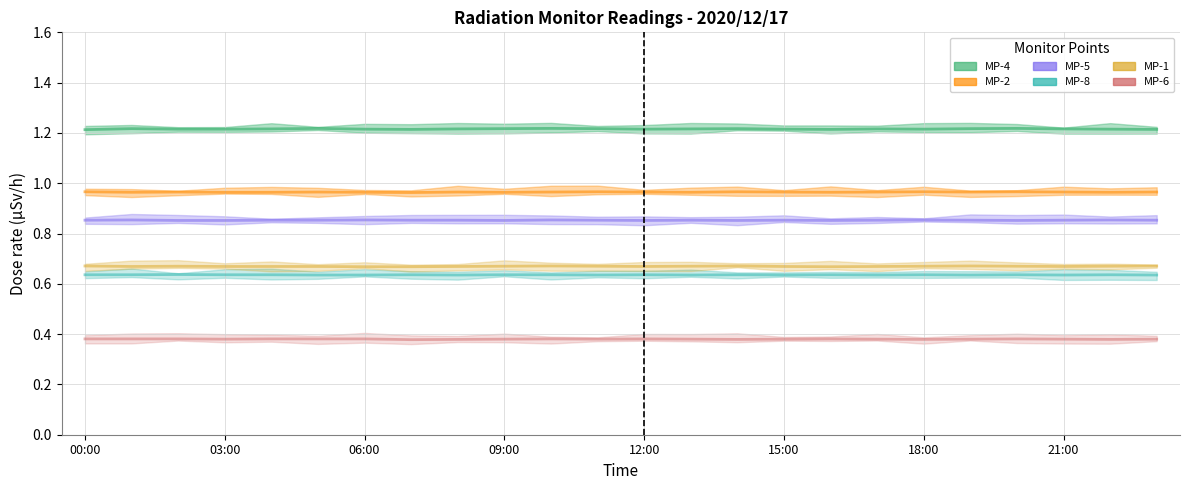

How many MP-2 values are between 0 and 1?

24